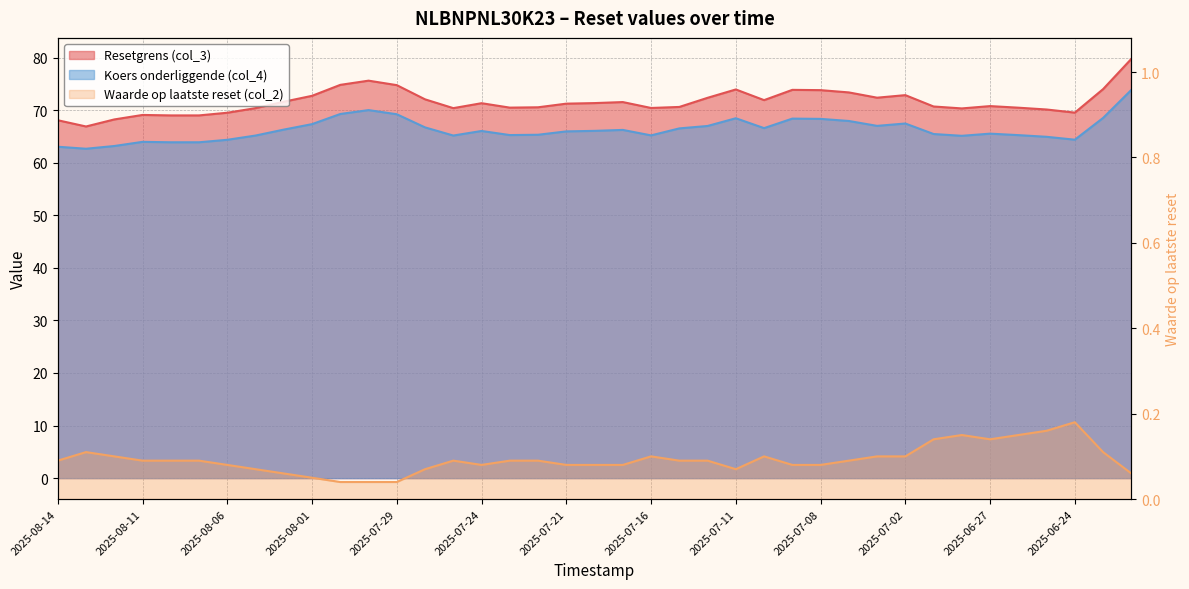

What are all the series names shown in the legend?

Resetgrens (col_3), Koers onderliggende (col_4), Waarde op laatste reset (col_2)